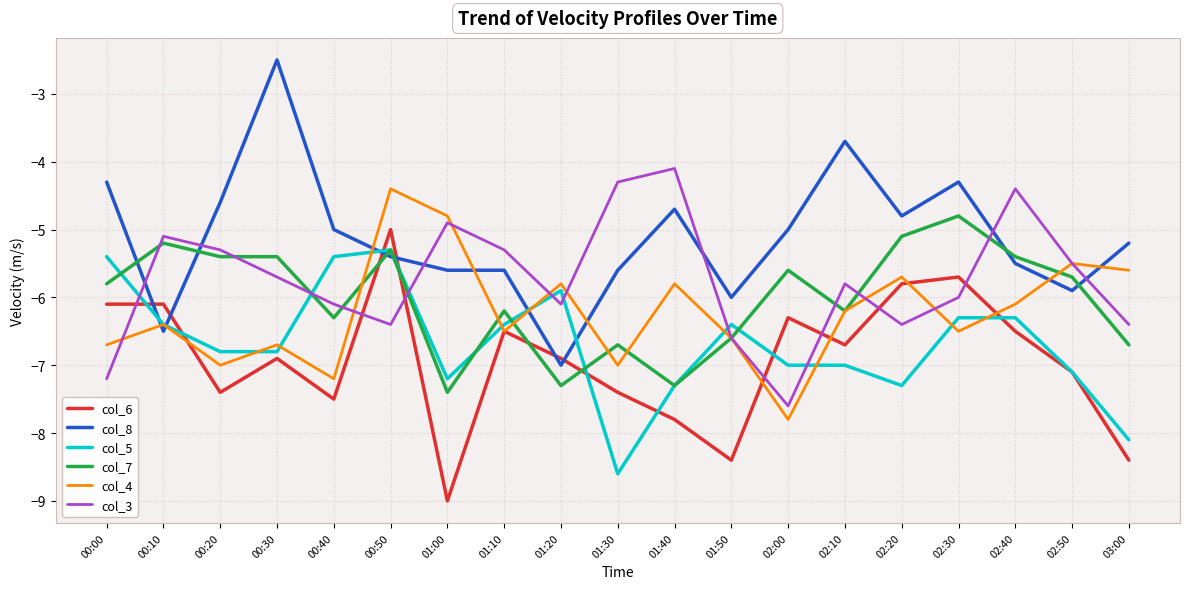

Reading left to right, transcribe all the data shown in this chart.

col_6: -6.1	-6.1	-7.4	-6.9	-7.5	-5.0	-9.0	-6.5	-6.9	-7.4	-7.8	-8.4	-6.3	-6.7	-5.8	-5.7	-6.5	-7.1	-8.4
col_8: -4.3	-6.5	-4.6	-2.5	-5.0	-5.4	-5.6	-5.6	-7.0	-5.6	-4.7	-6.0	-5.0	-3.7	-4.8	-4.3	-5.5	-5.9	-5.2
col_5: -5.4	-6.4	-6.8	-6.8	-5.4	-5.3	-7.2	-6.4	-5.9	-8.6	-7.3	-6.4	-7.0	-7.0	-7.3	-6.3	-6.3	-7.1	-8.1
col_7: -5.8	-5.2	-5.4	-5.4	-6.3	-5.3	-7.4	-6.2	-7.3	-6.7	-7.3	-6.6	-5.6	-6.2	-5.1	-4.8	-5.4	-5.7	-6.7
col_4: -6.7	-6.4	-7.0	-6.7	-7.2	-4.4	-4.8	-6.5	-5.8	-7.0	-5.8	-6.6	-7.8	-6.2	-5.7	-6.5	-6.1	-5.5	-5.6
col_3: -7.2	-5.1	-5.3	-5.7	-6.1	-6.4	-4.9	-5.3	-6.1	-4.3	-4.1	-6.6	-7.6	-5.8	-6.4	-6.0	-4.4	-5.5	-6.4